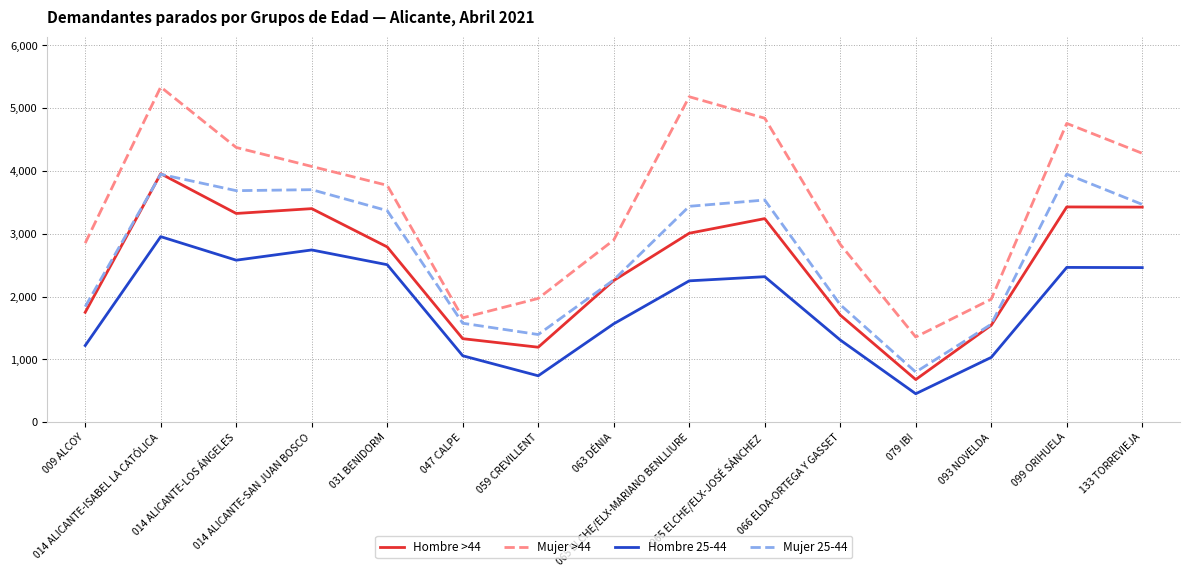

True or false: Mujer >44 has a value of 5337 at 014 ALICANTE-ISABEL LA CATÓLICA.

True